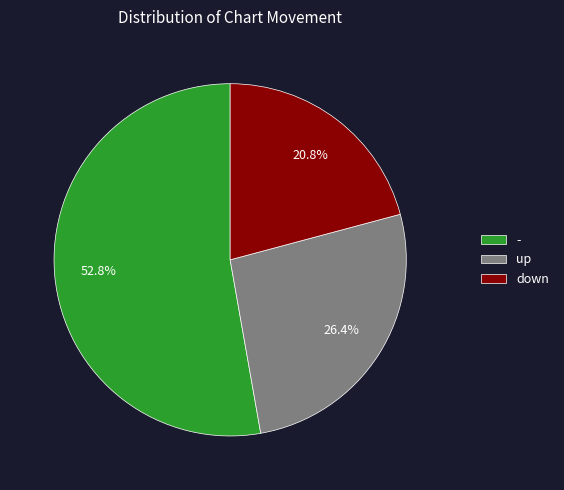

To the nearest percent, what percentage of the pie is down?

21%